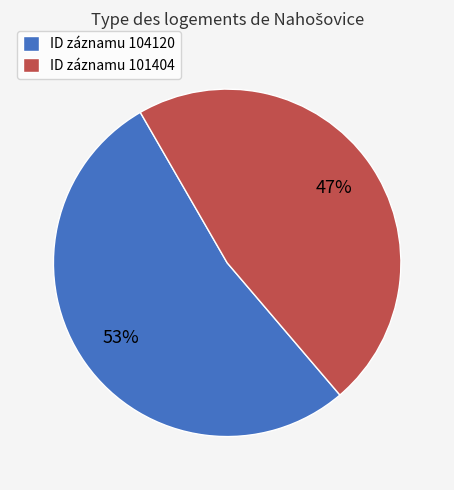

Which slice is the largest?

ID záznamu 104120